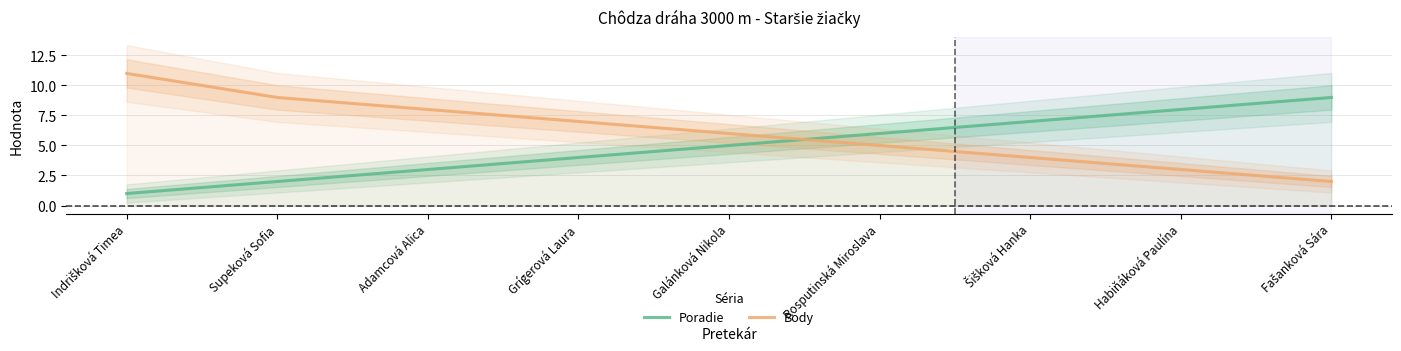

After their last crossing, which series has the higher values: Poradie or Body?

Poradie